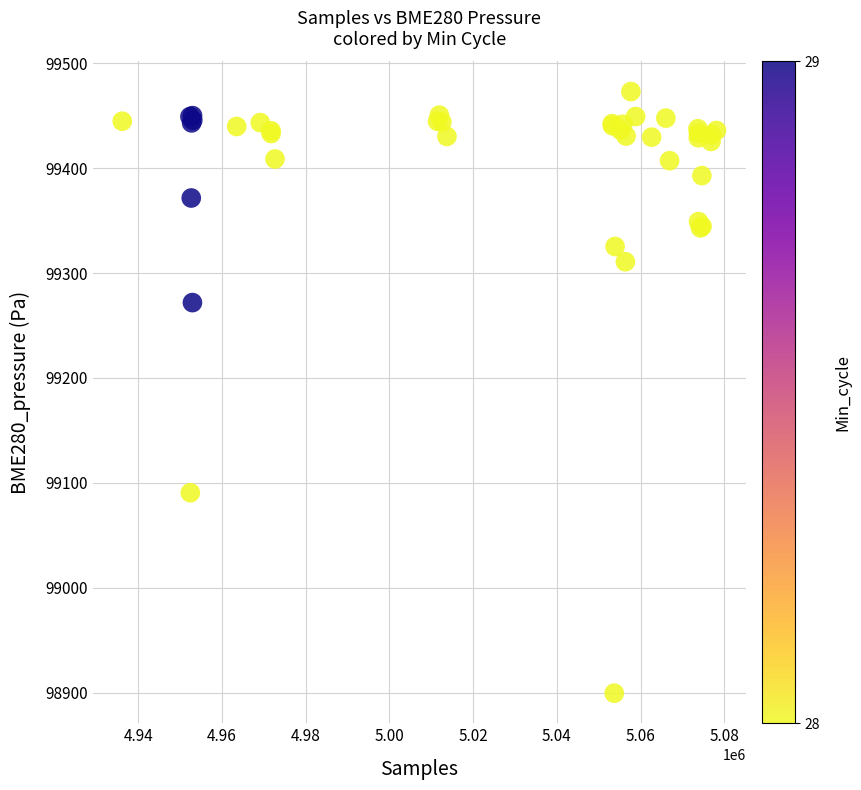

What Y value in the scatter plot is closest to 99186?

99271.9